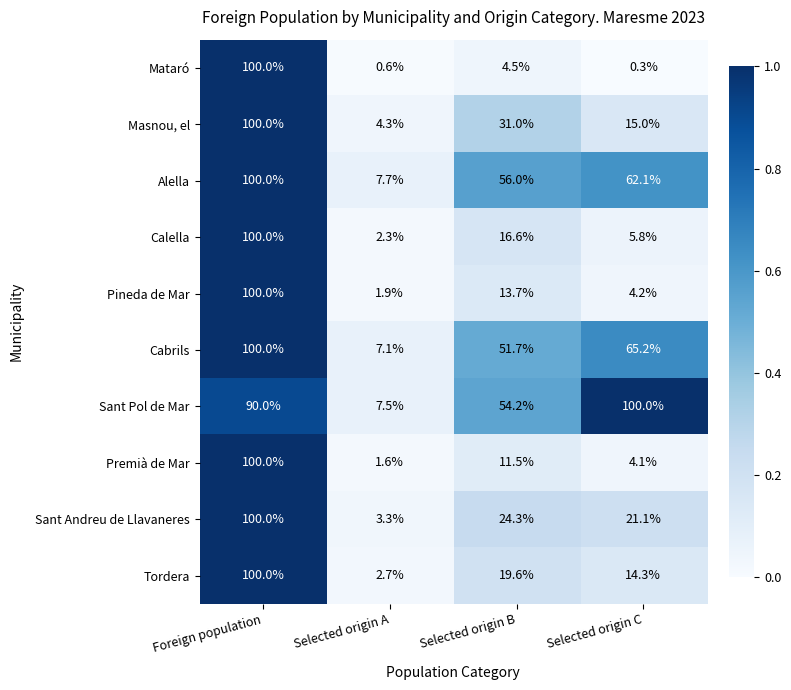

What is the average value of the Sant Andreu de Llavaneres series?

37.2